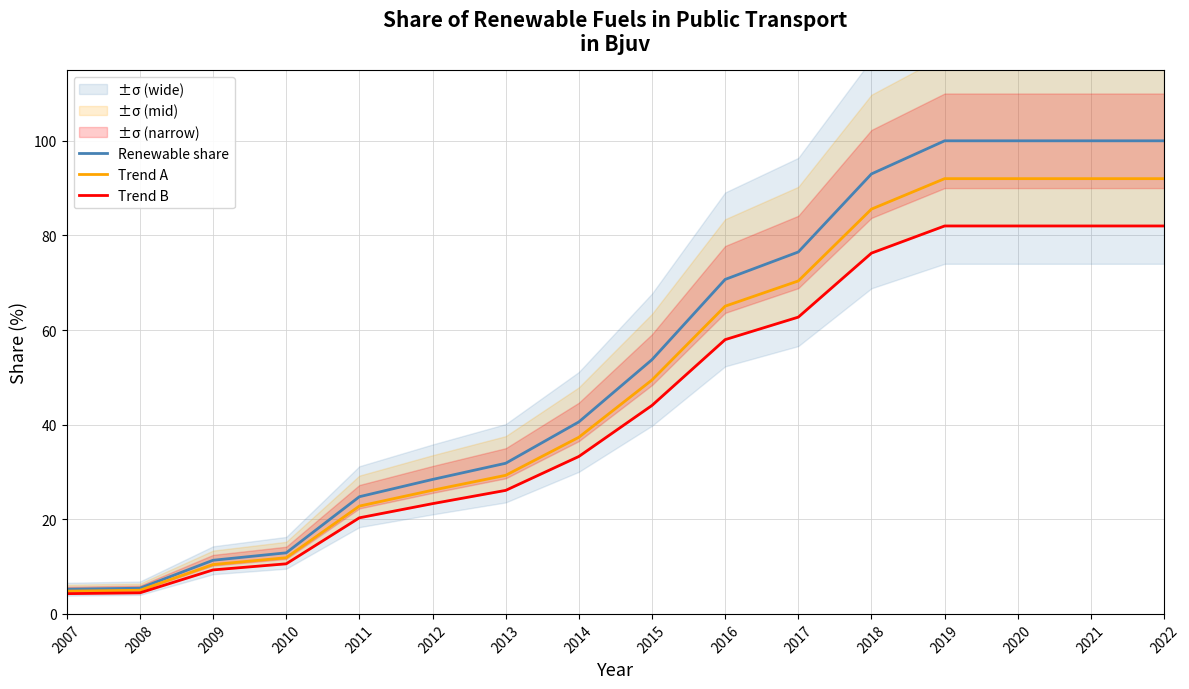

Is the value of Trend A at 2008 greater than the value of Trend B at 2017?

No